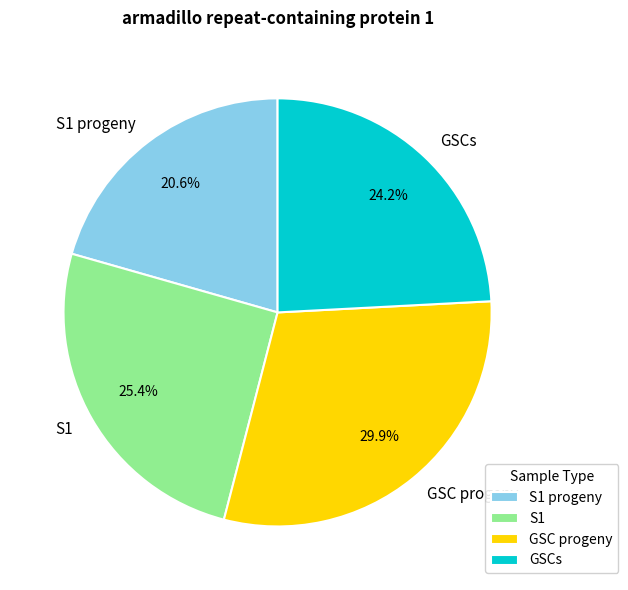

Do GSCs and S1 progeny together represent more than half of the pie?

No